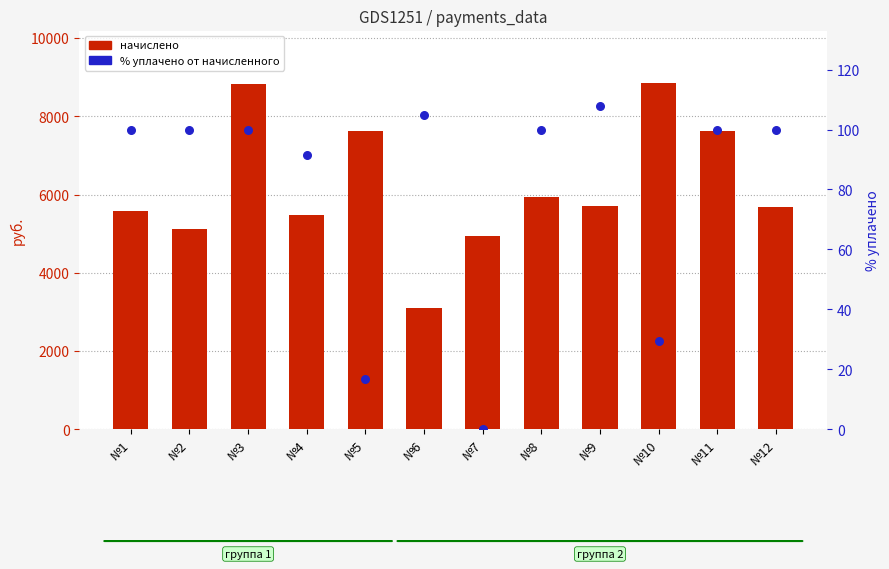

Is the value of % уплачено от начисленного at №4 greater than the value of начислено at №7?

No